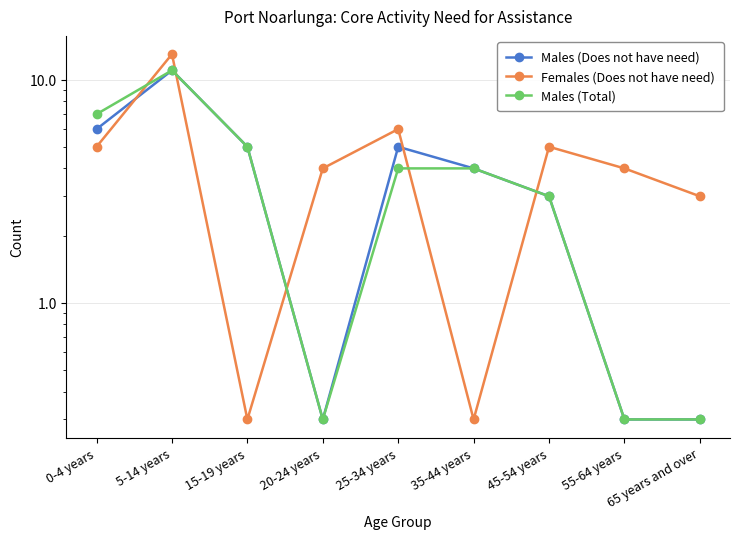

What is the value of the Males (Total) point at the 8th from the left?

0.3